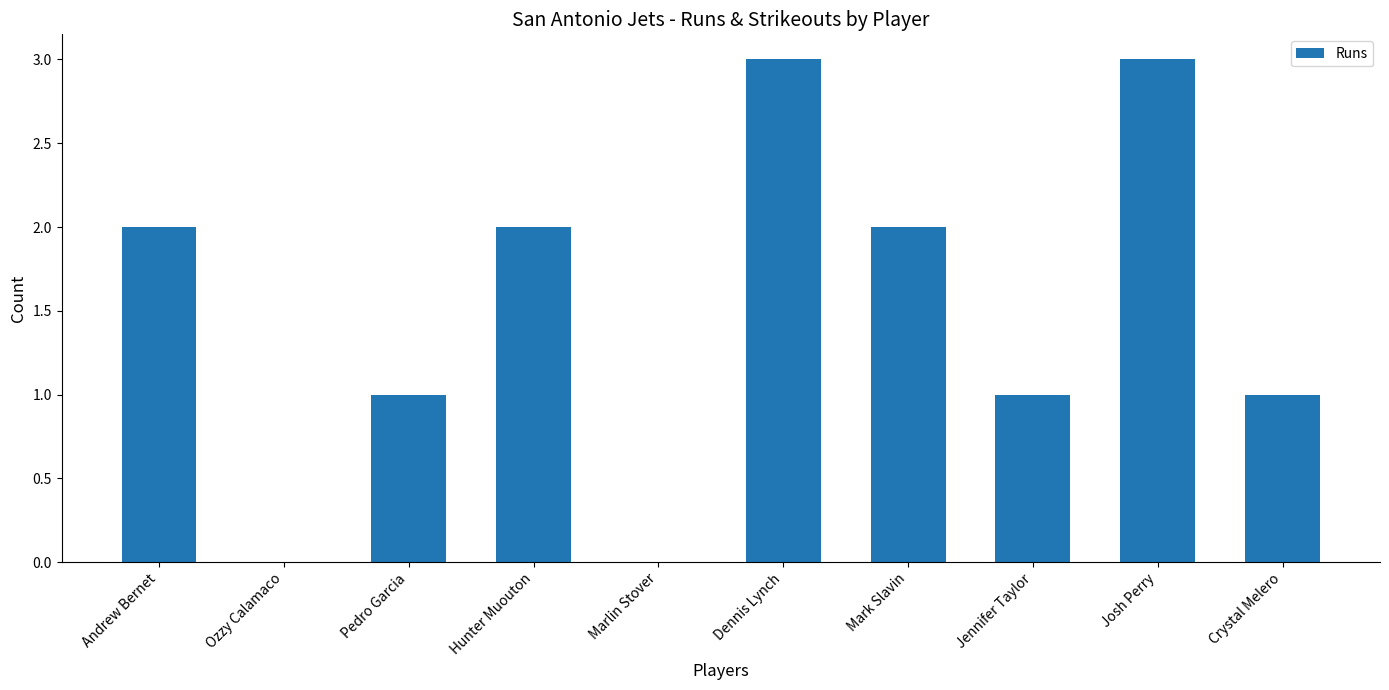

Are the bars horizontal?

No